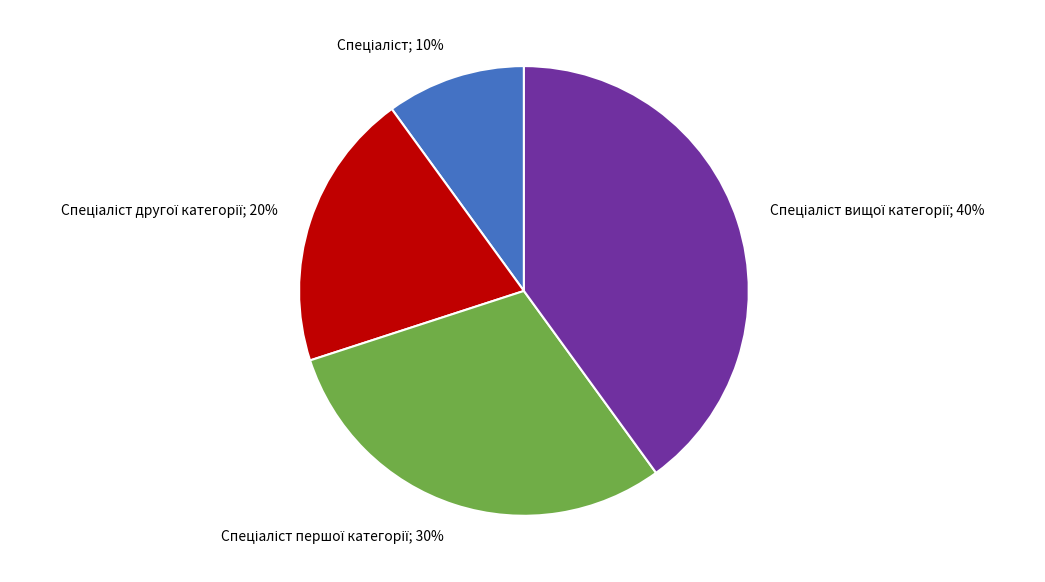

To the nearest percent, what is the average slice percentage?

25%